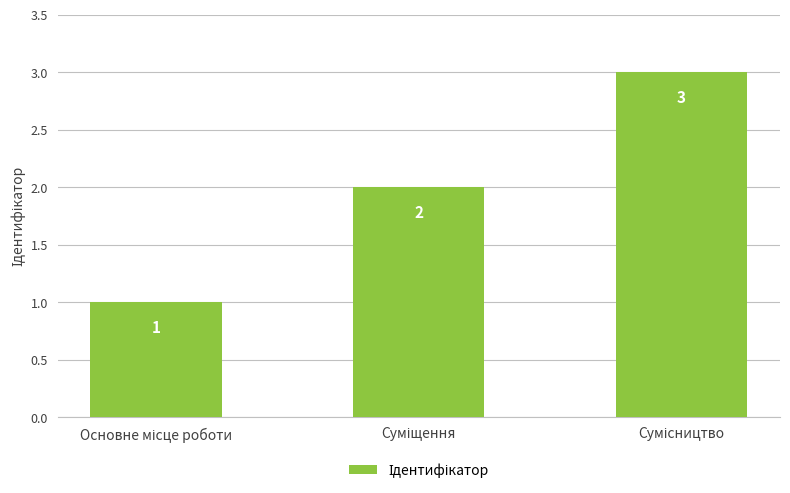

Does the chart contain any negative values?

No